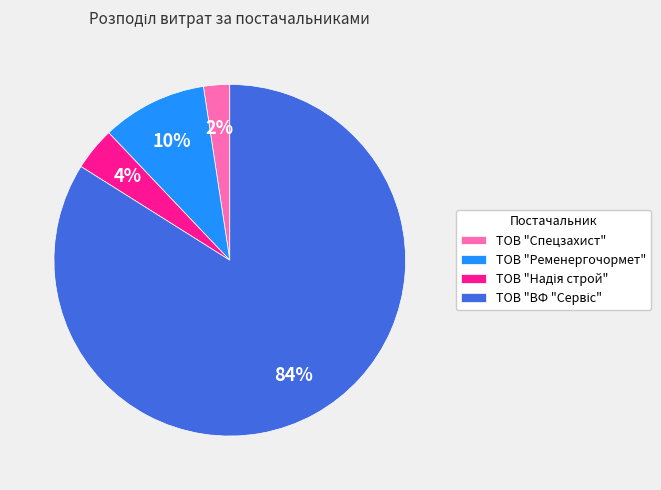

What is the smallest slice in the pie chart?

ТОВ "Спецзахист"